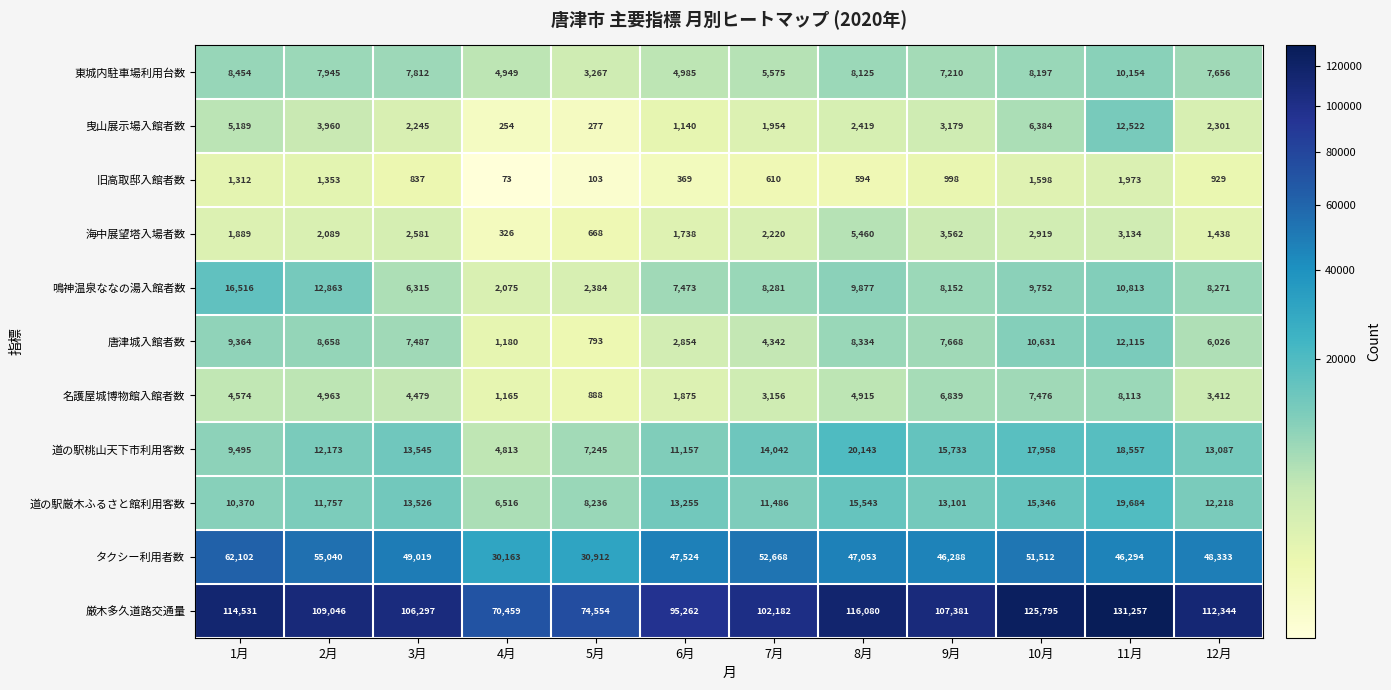

At 11月, list the series in order from smallest to largest.

旧高取邸入館者数, 海中展望塔入場者数, 名護屋城博物館入館者数, 東城内駐車場利用台数, 鳴神温泉ななの湯入館者数, 唐津城入館者数, 曳山展示場入館者数, 道の駅桃山天下市利用客数, 道の駅厳木ふるさと館利用客数, タクシー利用者数, 厳木多久道路交通量